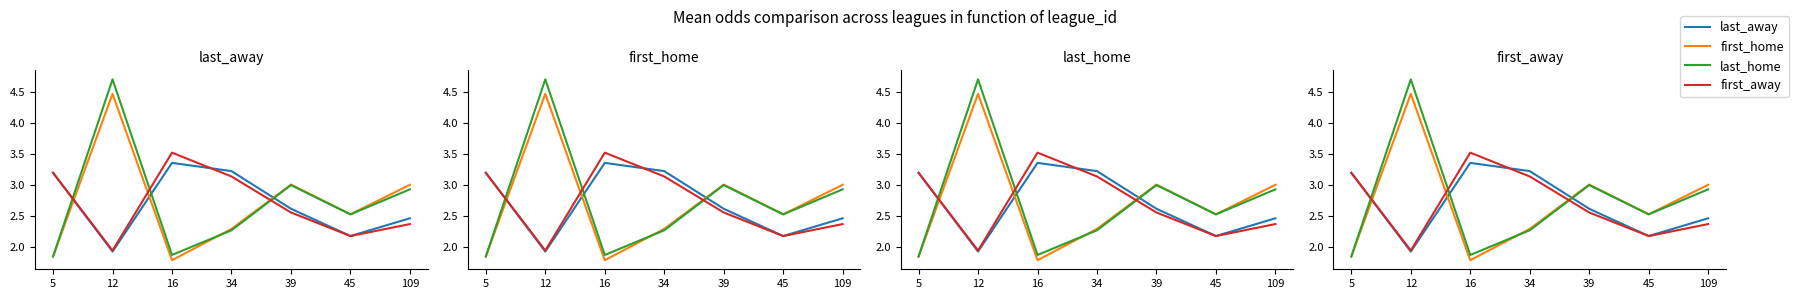

What is the sum of all first_away values?

18.9